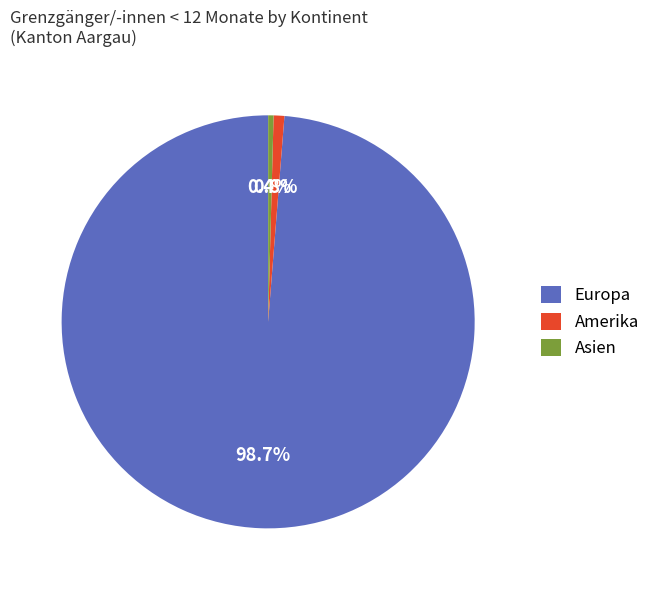

What percentage do Asien and Europa together represent?

99.2%